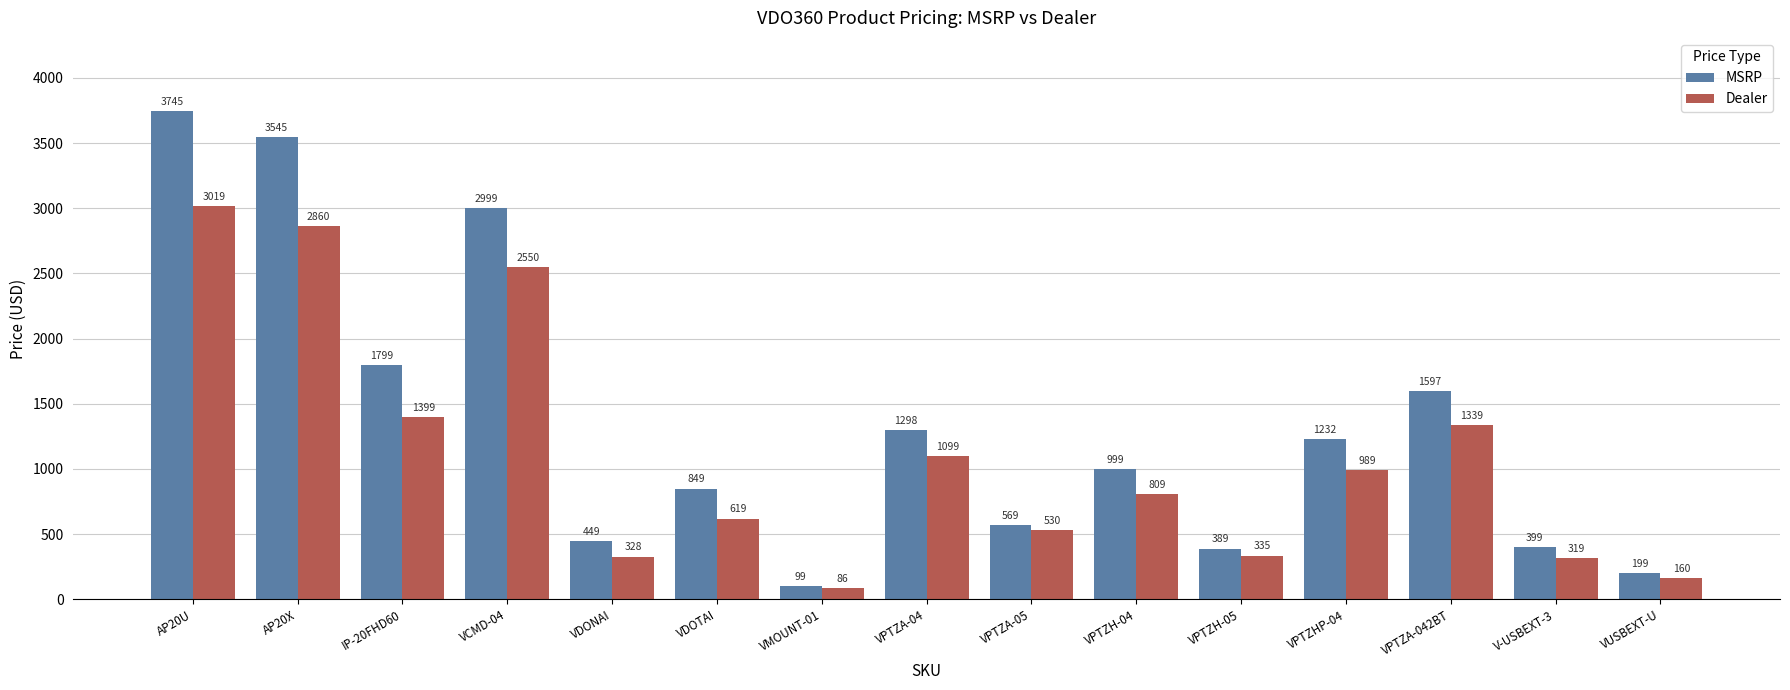

How many bars are there in total?

30